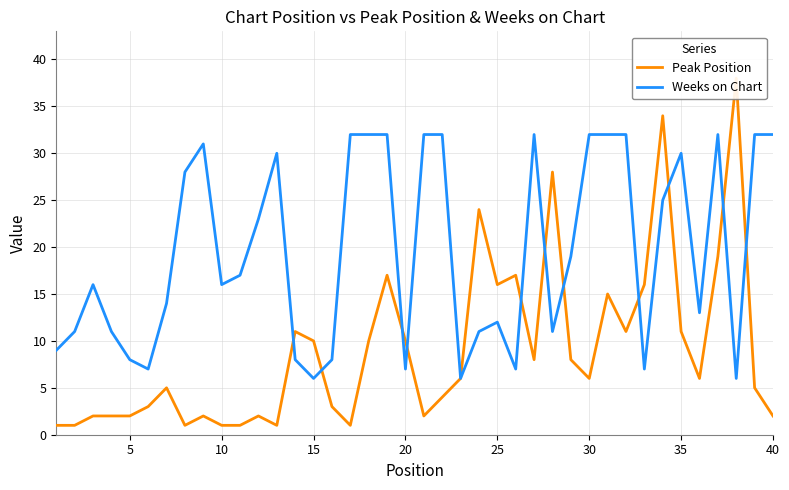

The value of Weeks on Chart at 35 is 44. True or false?

False